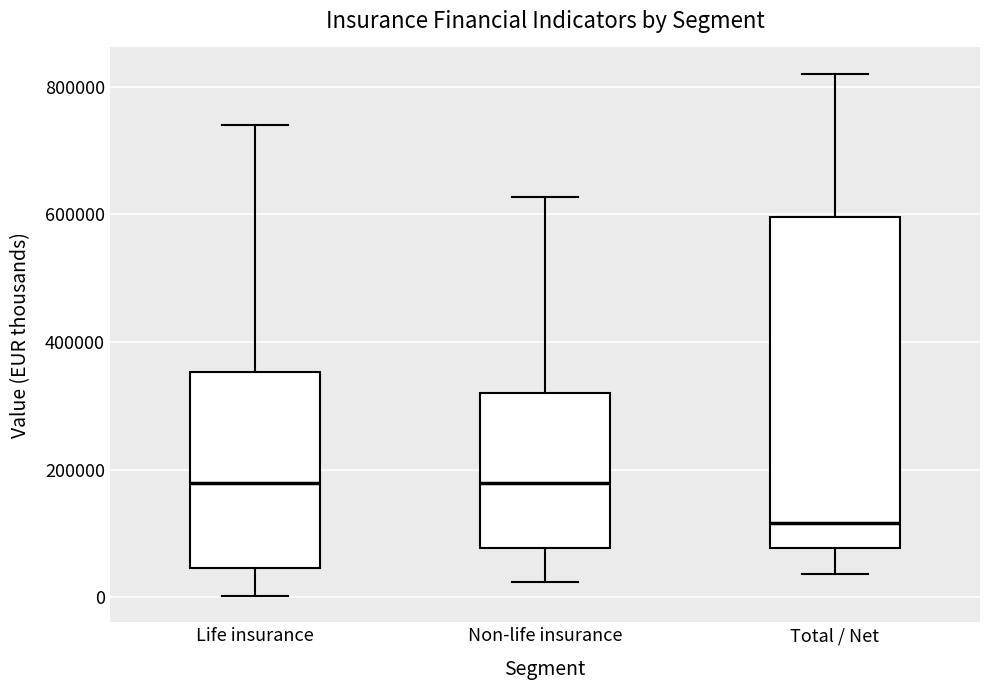

Comparing the boxes themselves (not the whiskers), which one is the tallest?

Total / Net